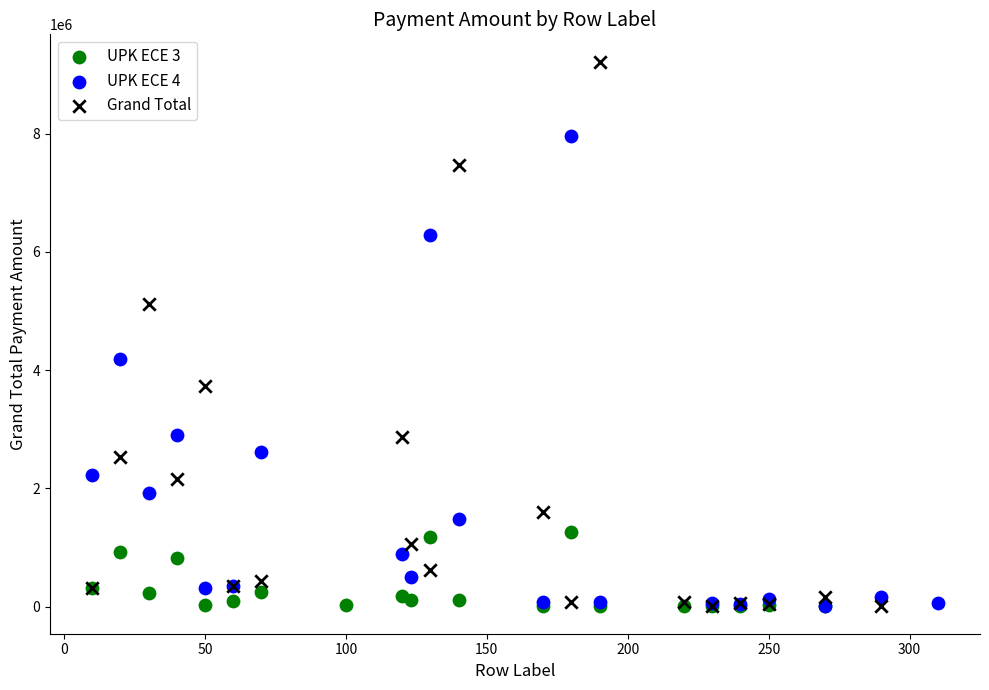

Which series has the largest Y range (max minus min)?

Grand Total